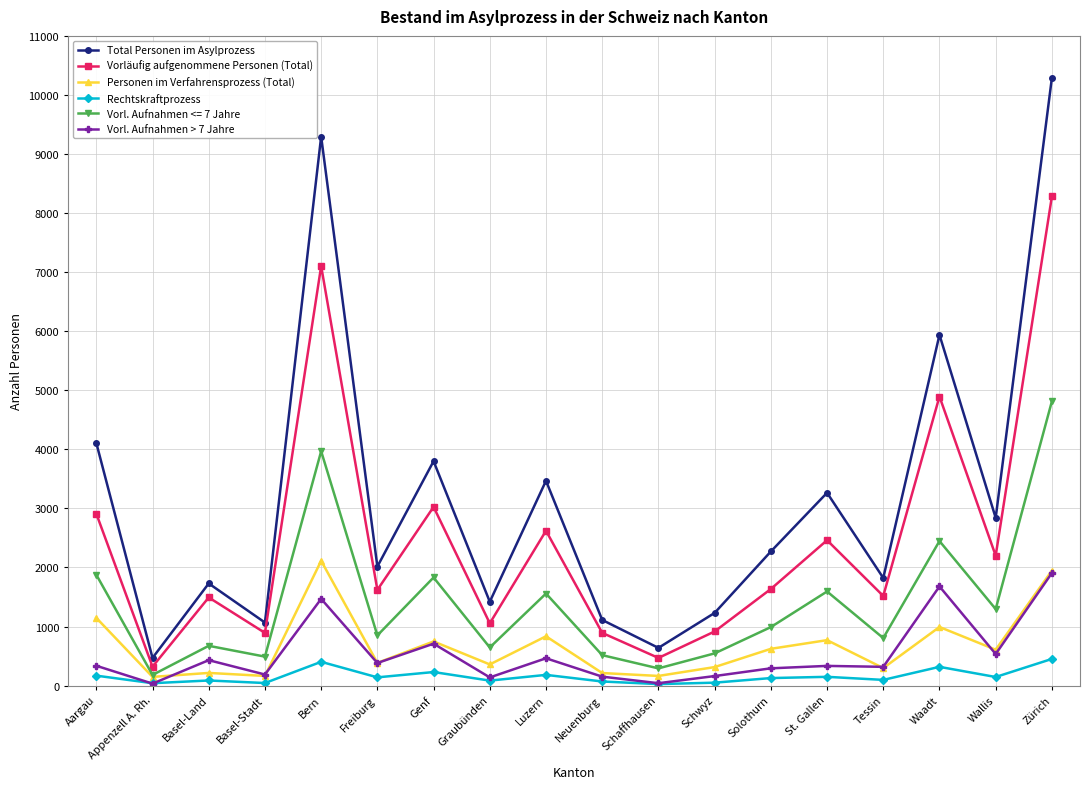

What are all the series names shown in the legend?

Total Personen im Asylprozess, Vorläufig aufgenommene Personen (Total), Personen im Verfahrensprozess (Total), Rechtskraftprozess, Vorl. Aufnahmen <= 7 Jahre, Vorl. Aufnahmen > 7 Jahre